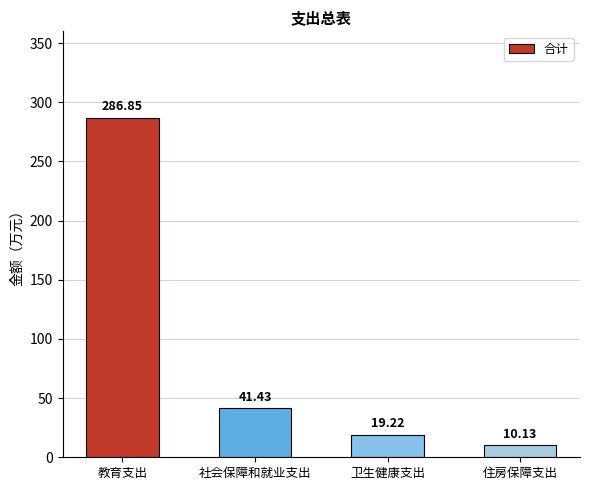

Reading left to right, what are all the values shown in this chart?

286.9	41.4	19.2	10.1